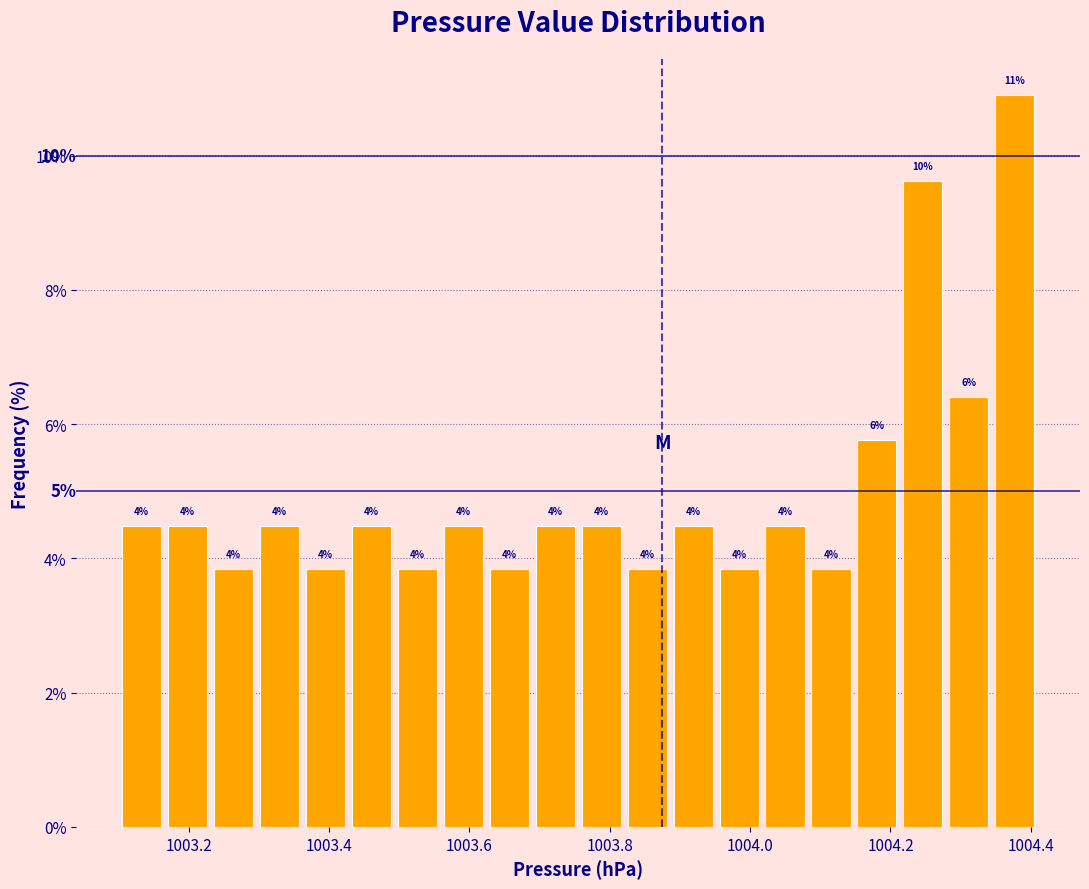

Read against the x-axis, roughly where is the centre of the tallest bar?

1004.38